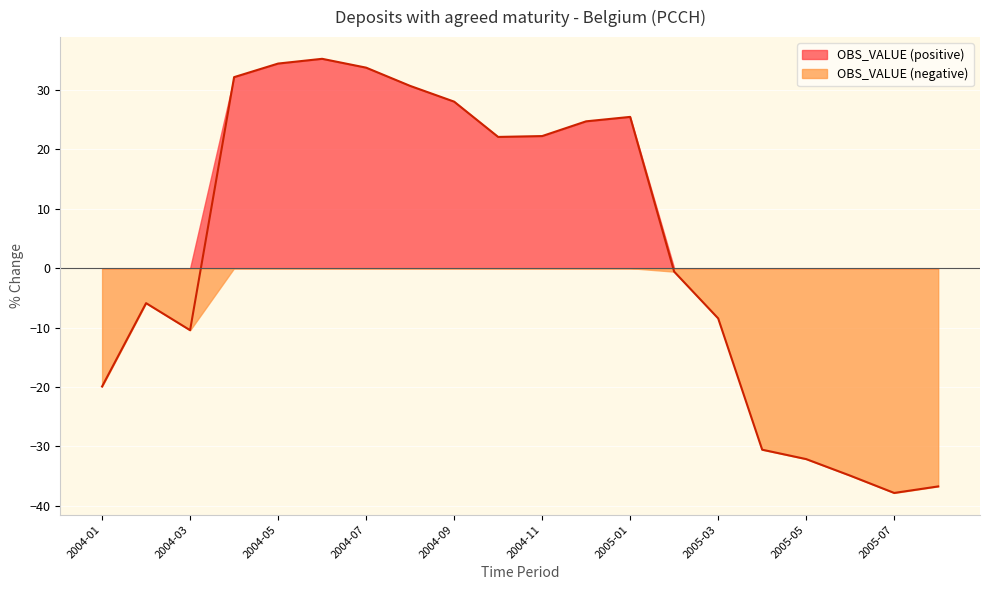

What is the value of the 13th point from the left?

25.5